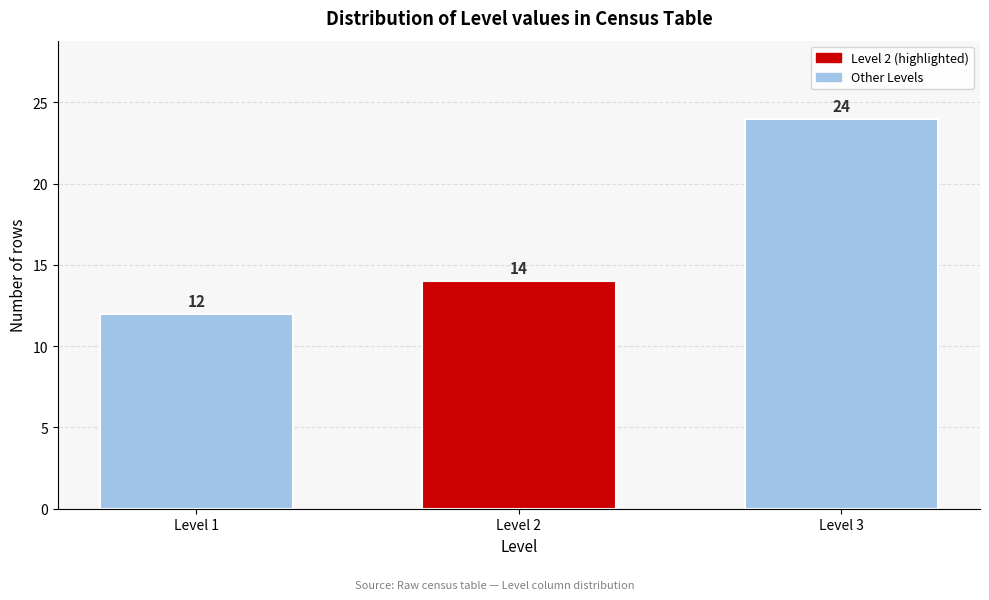

Reading left to right, what are all the values shown in this chart?

Level 1=12	Level 2=14	Level 3=24